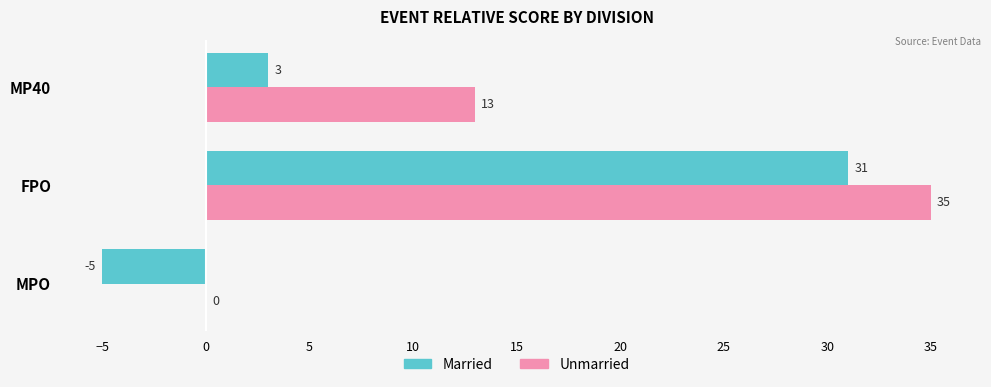

What is the highest value of the Married series?

31